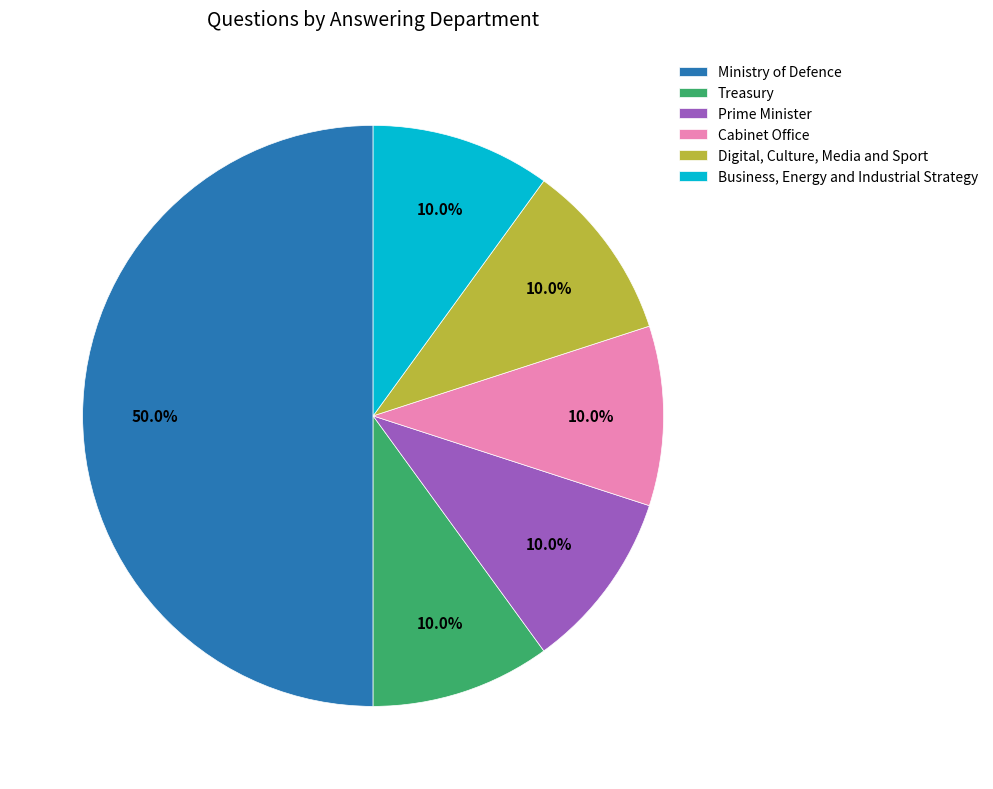

What is the largest slice in the pie chart?

Ministry of Defence